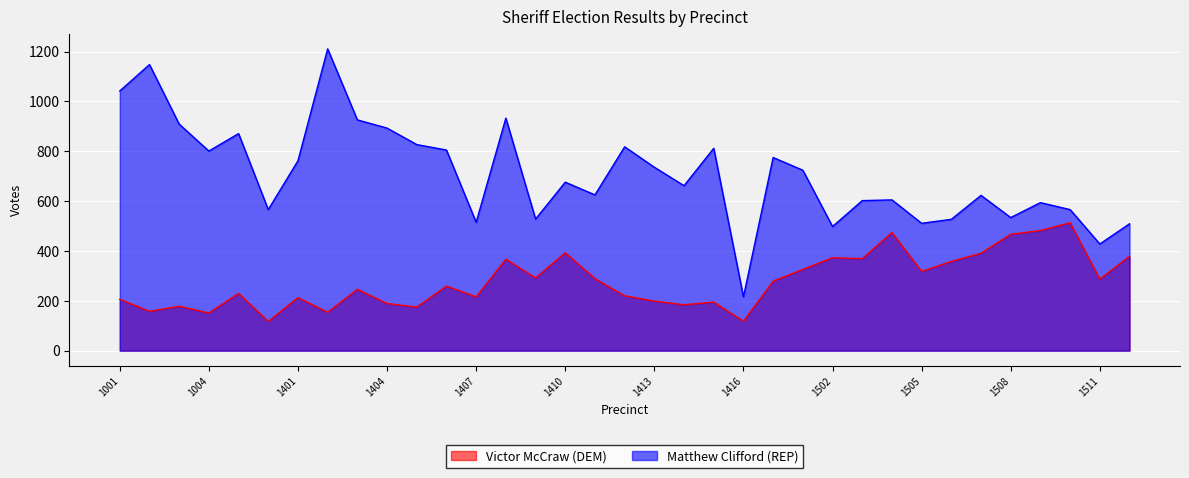

How many interior local valleys does the Matthew Clifford (REP) series have?

11